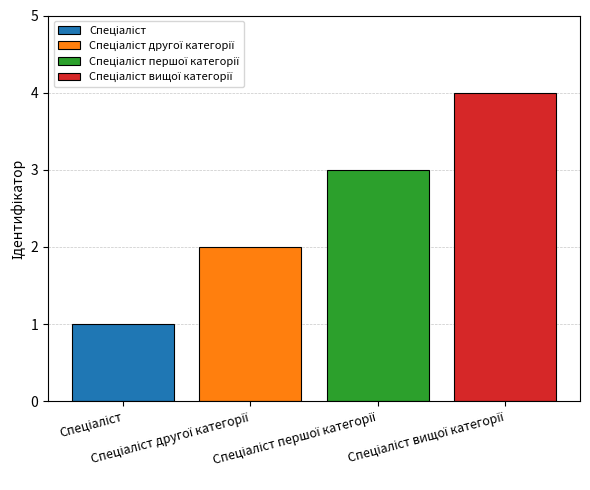

What is the greatest value displayed?

4